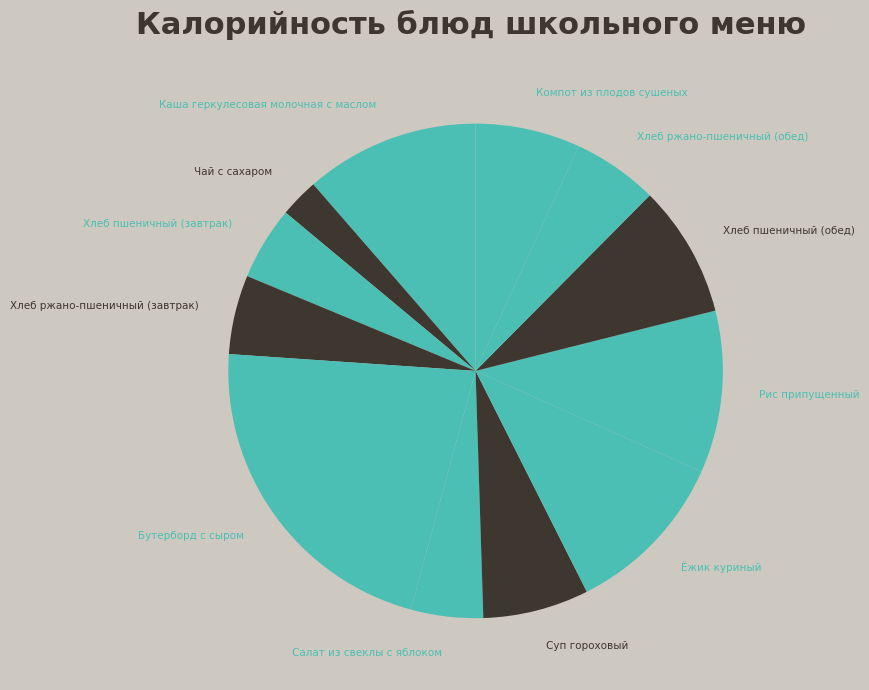

Between Суп гороховый and Хлеб ржано-пшеничный (обед), which is larger?

Суп гороховый